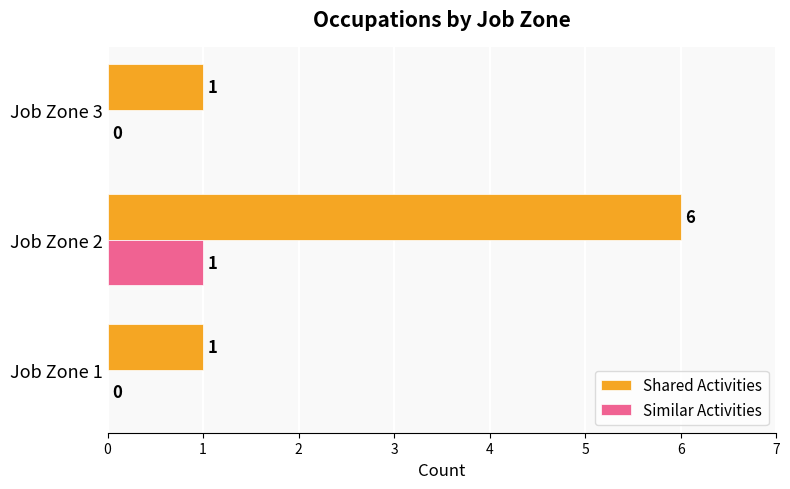

How many data points does each series have?

3